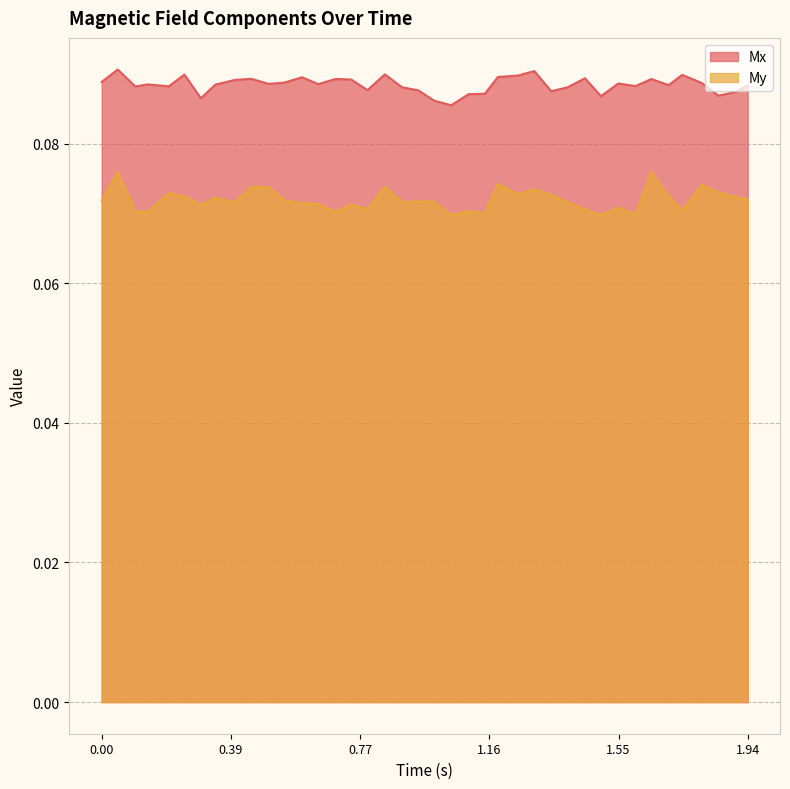

List the series in order of their overall mean, lowest first.

My, Mx